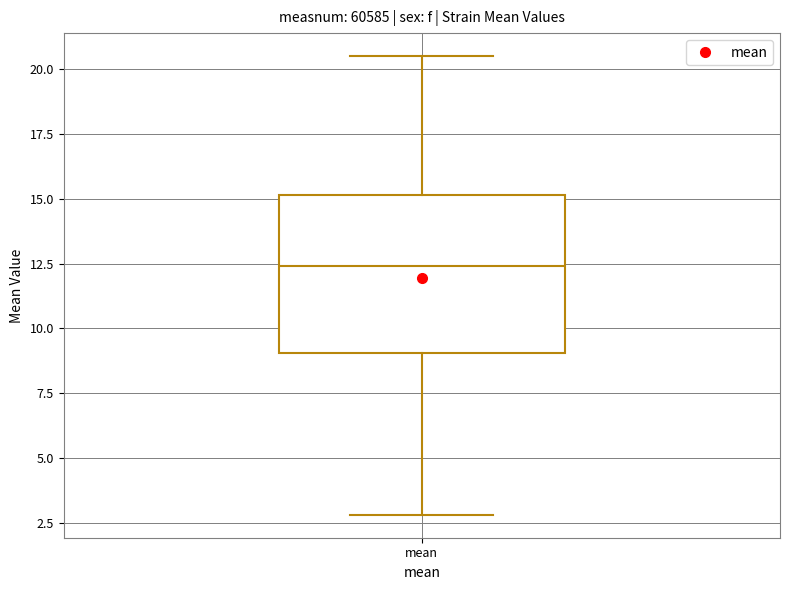

Read this box plot against the y-axis: the position of the median line, the range covered by the box, and the ends of both whiskers. The values are not printed on the chart, so give them approximately, as read against the axis.

median 12.5, box 9.0 to 15.0, whiskers 3.0 to 20.5